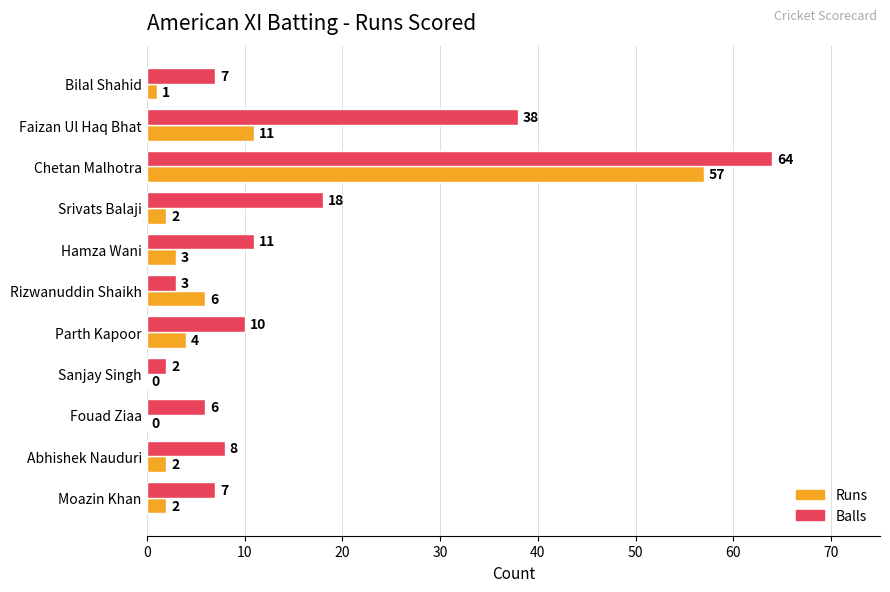

True or false: Balls has a value of 6 at Fouad Ziaa.

True